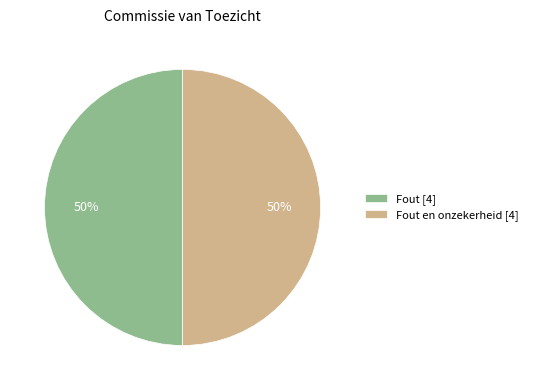

Is it true that Fout en onzekerheid [4] is 41% of the pie?

False